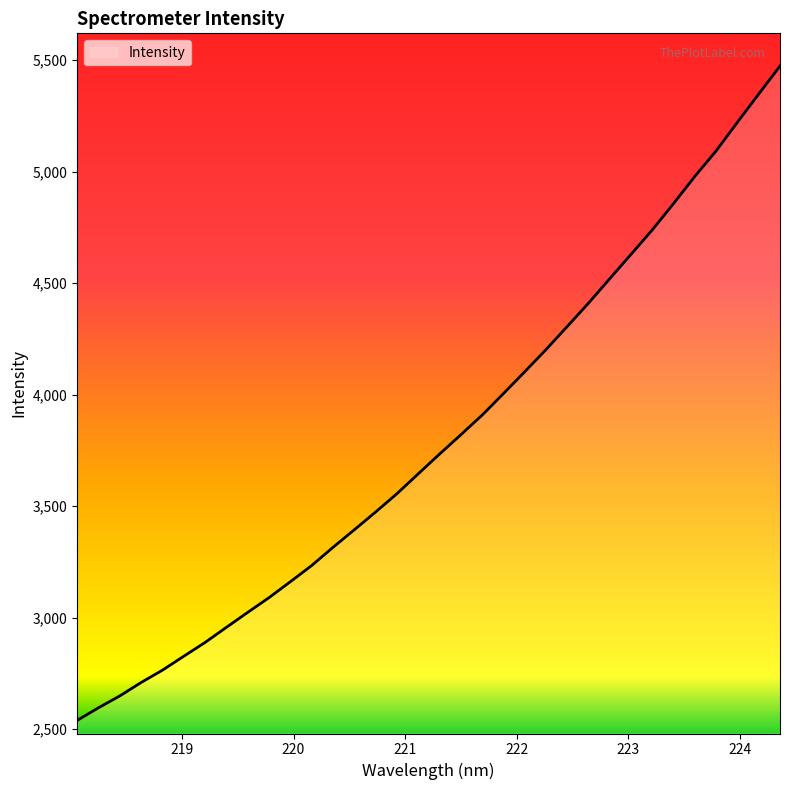

What is the difference between the maximum and minimum values?

2935.2